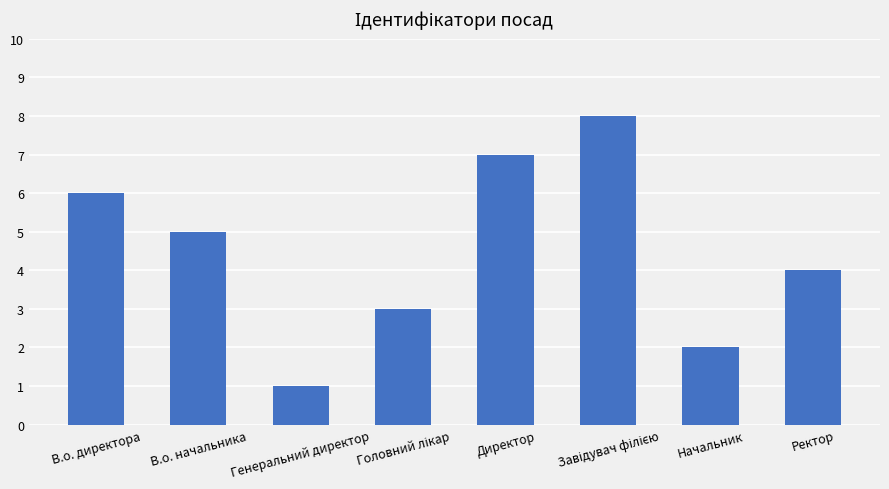

Reading left to right, what are all the values shown in this chart?

6	5	1	3	7	8	2	4